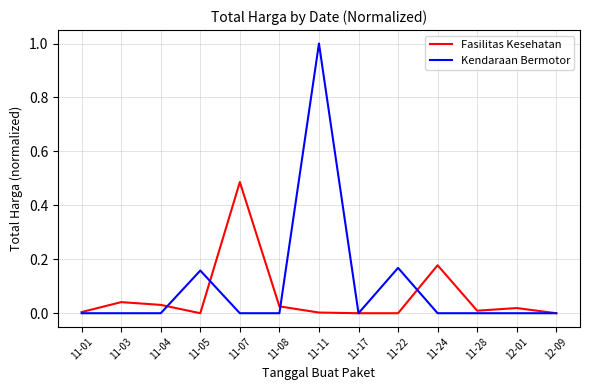

True or false: Kendaraan Bermotor has a value of 0.0 at 11-08.

True